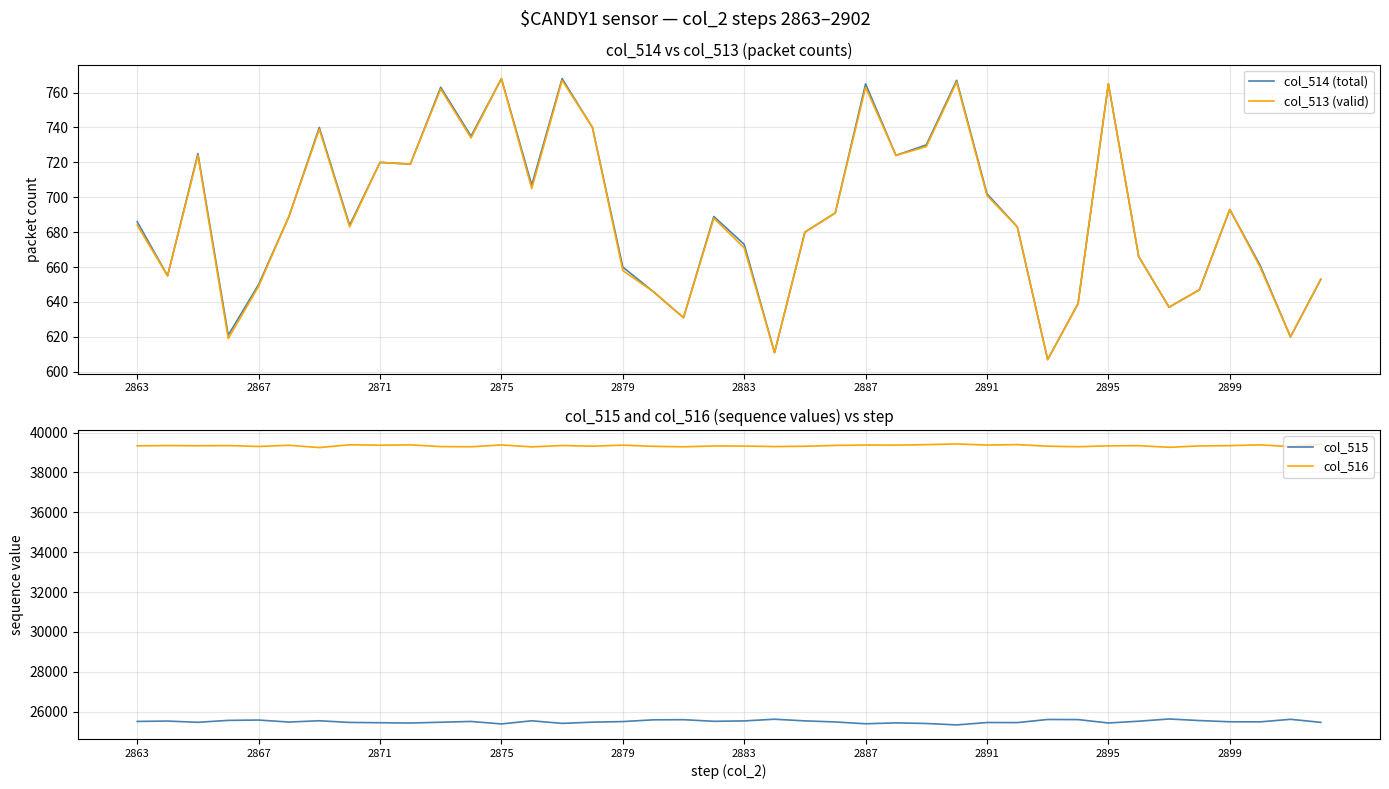

True or false: col_516 and col_515 cross at least once.

False